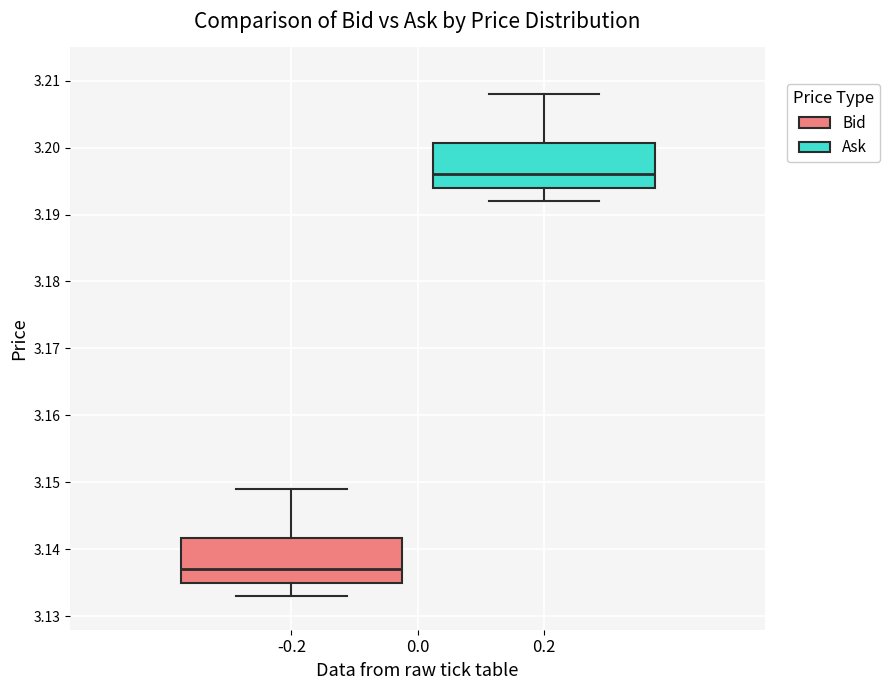

Reading left to right, read every box against the y-axis: the position of its median line, the range the box covers, and the ends of its whiskers. The values are not printed on the chart, so give them approximately, as read against the axis.

-0.2: median 3.137, box 3.135 to 3.142, whiskers 3.133 to 3.149
0.2: median 3.196, box 3.194 to 3.201, whiskers 3.192 to 3.208